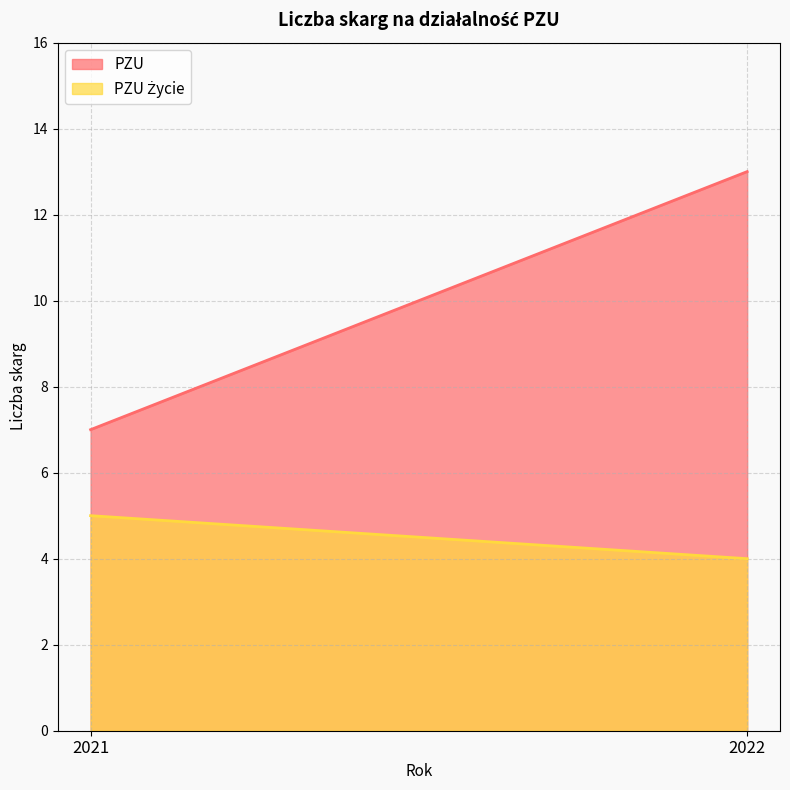

Reading left to right, extract all data points from this chart.

PZU: 7	13
PZU Życie: 5	4